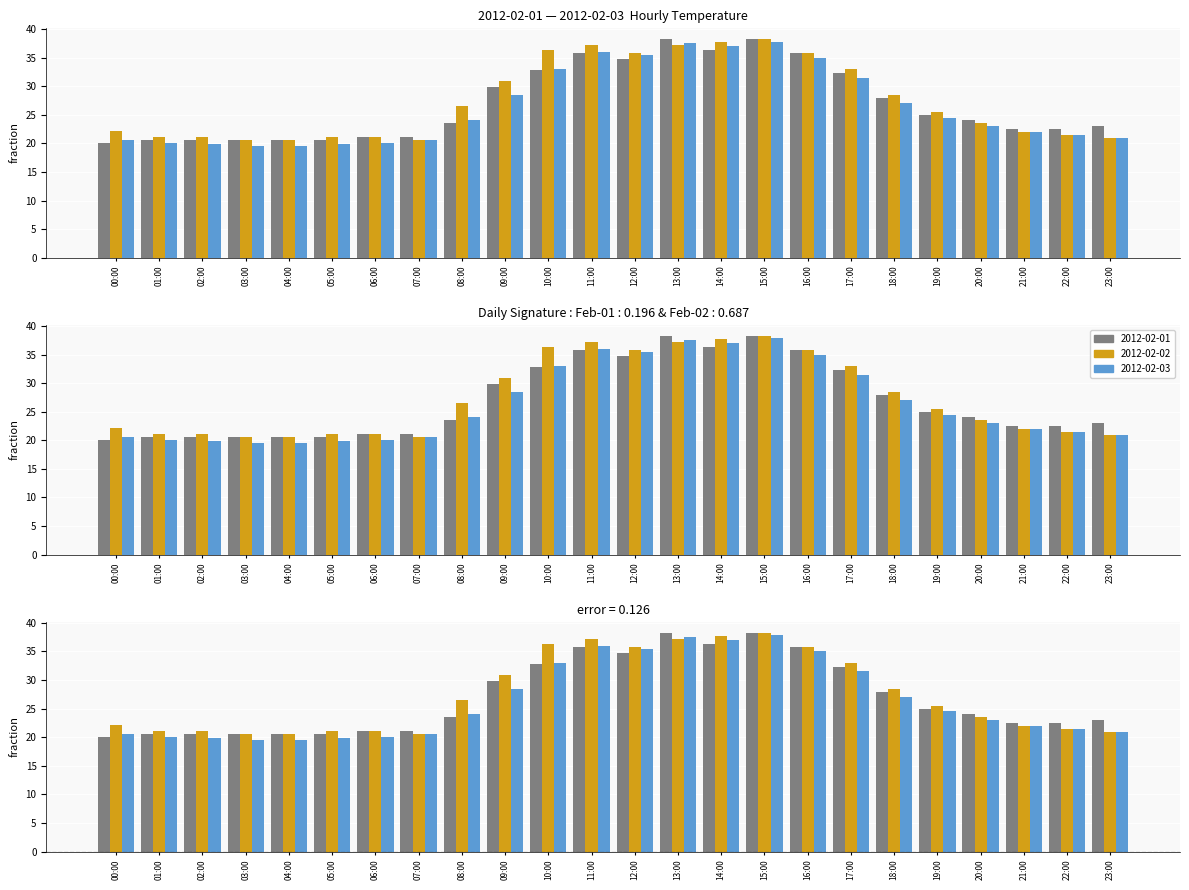

The value of 2012-02-03 at 08:00 is 39.5. True or false?

False